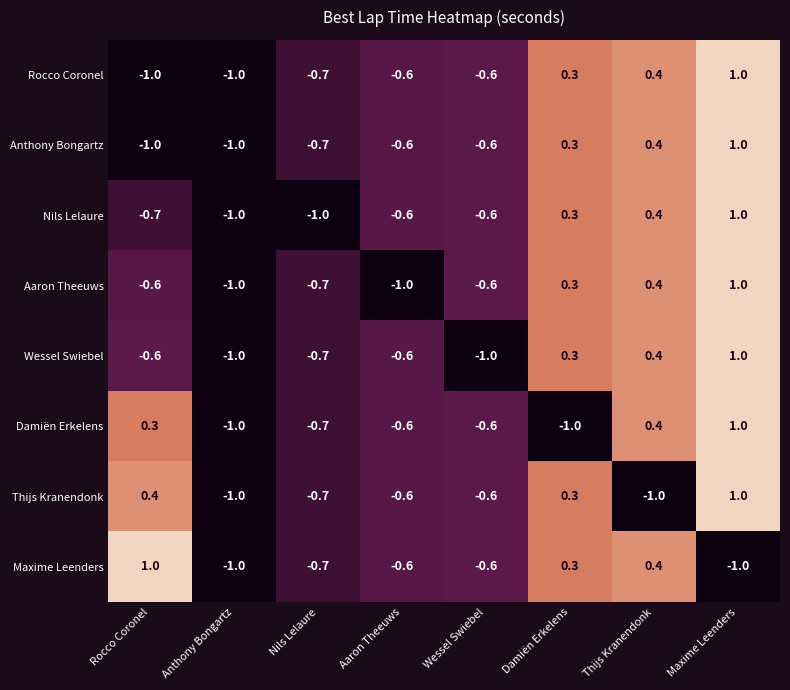

What is the smallest value displayed?

-1.0